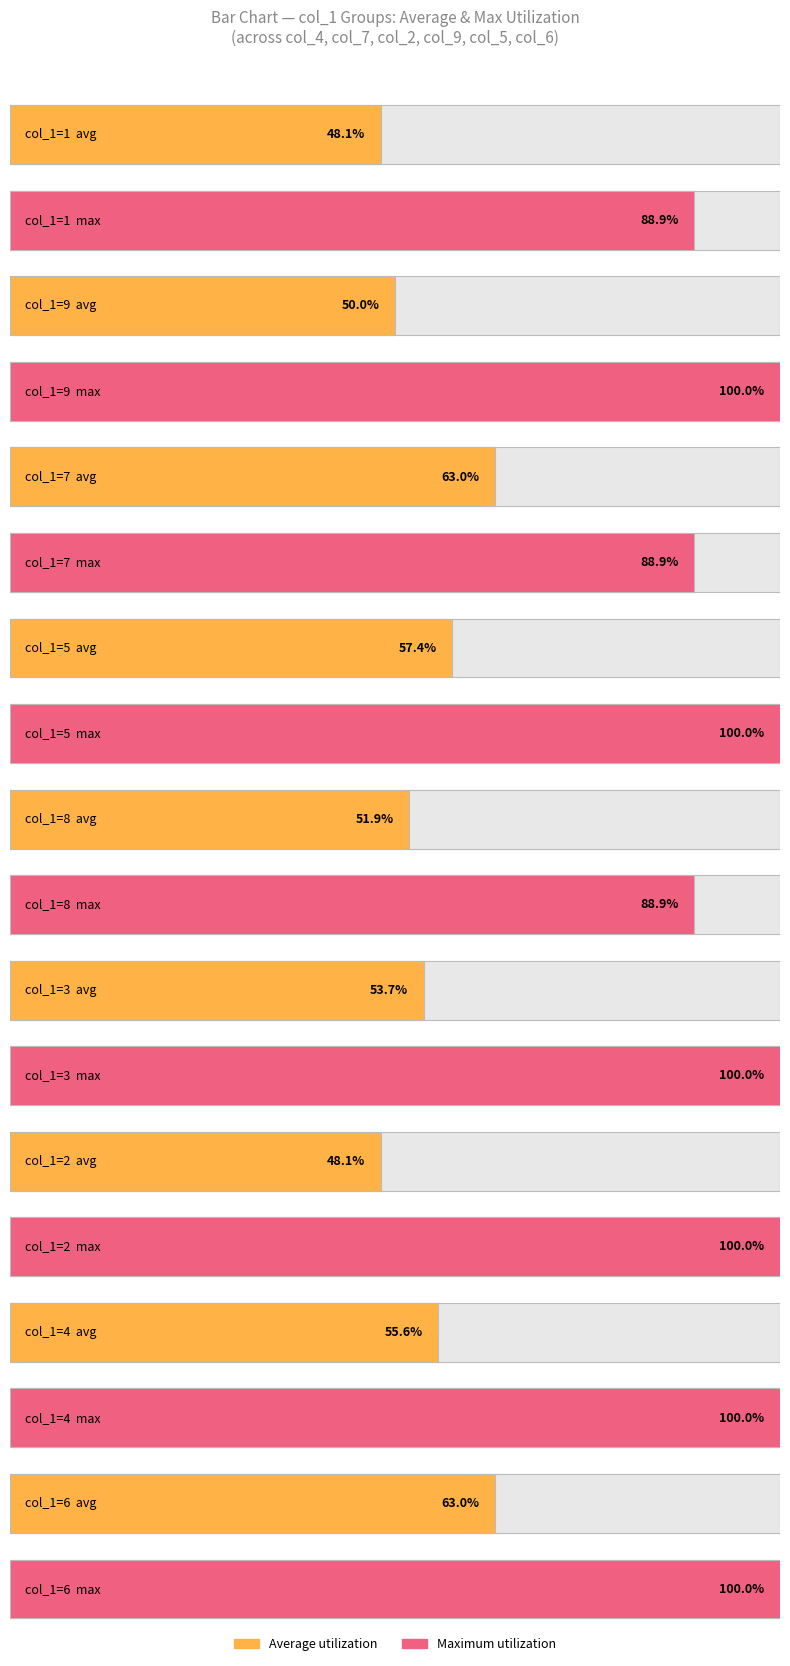

What is the label of the 9th bar from the right?

1